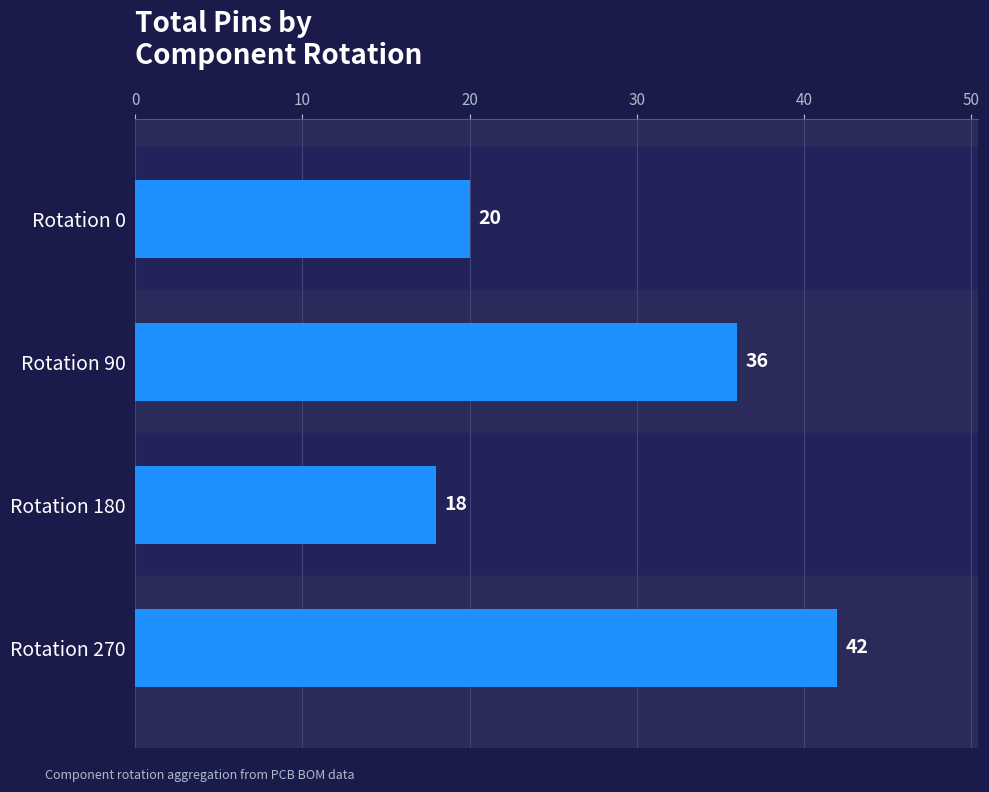

Which label corresponds to the largest value in the chart?

Rotation 270